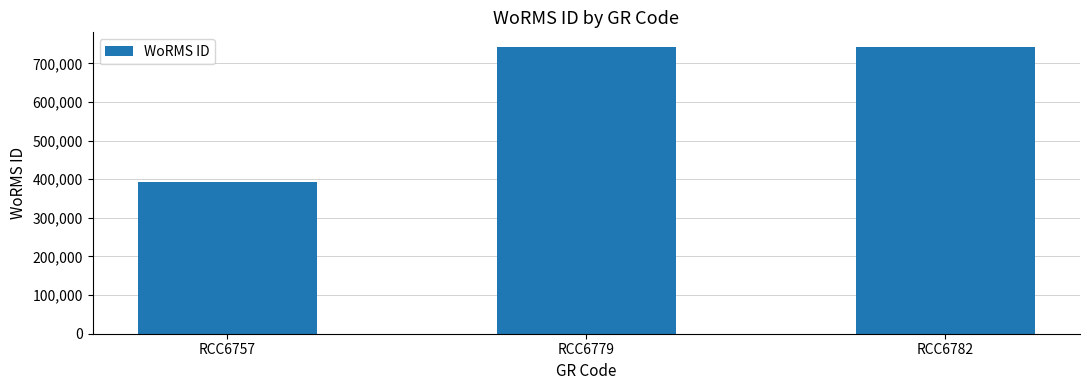

What is the sum of all values?

1880115